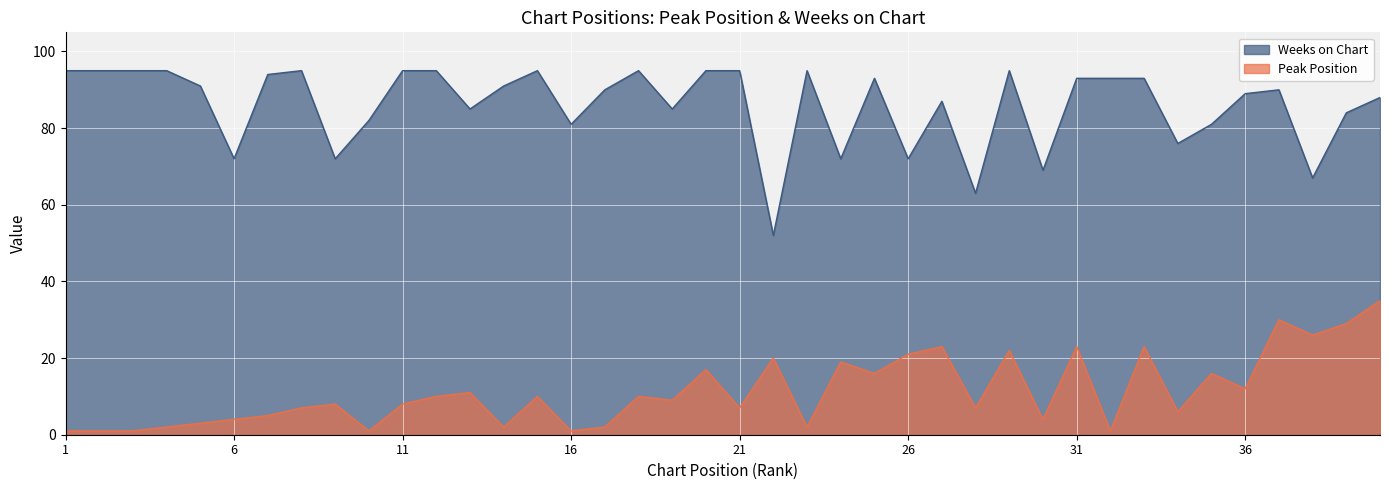

At how many categories does at least one series exceed 85?

25